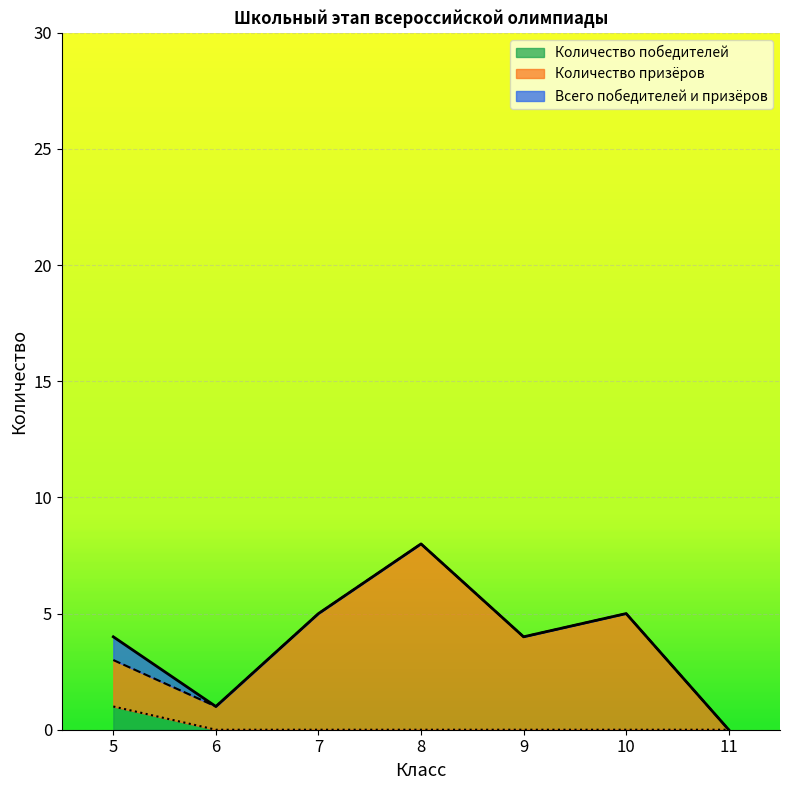

What is the sum of the Количество призёров values at 11 and 10?

5